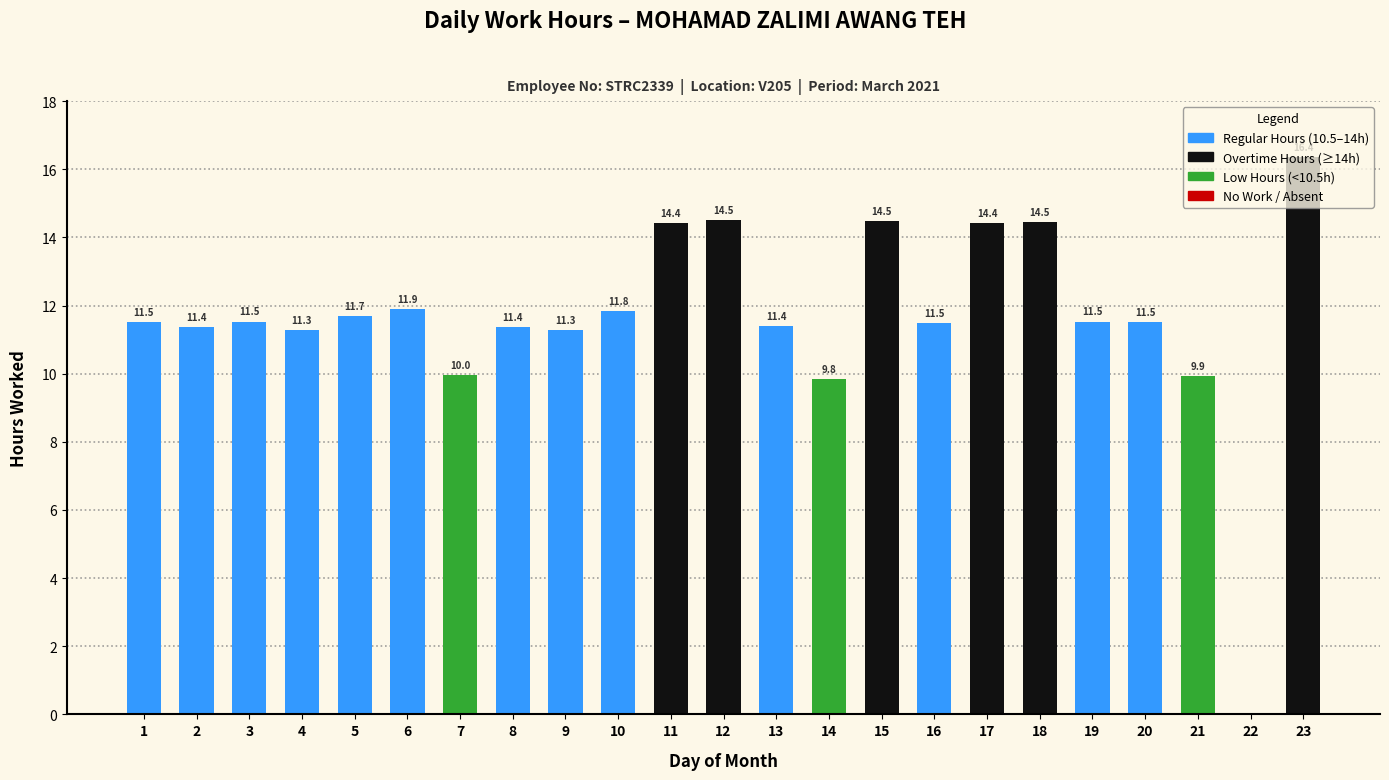

Read the value at 2.

11.4